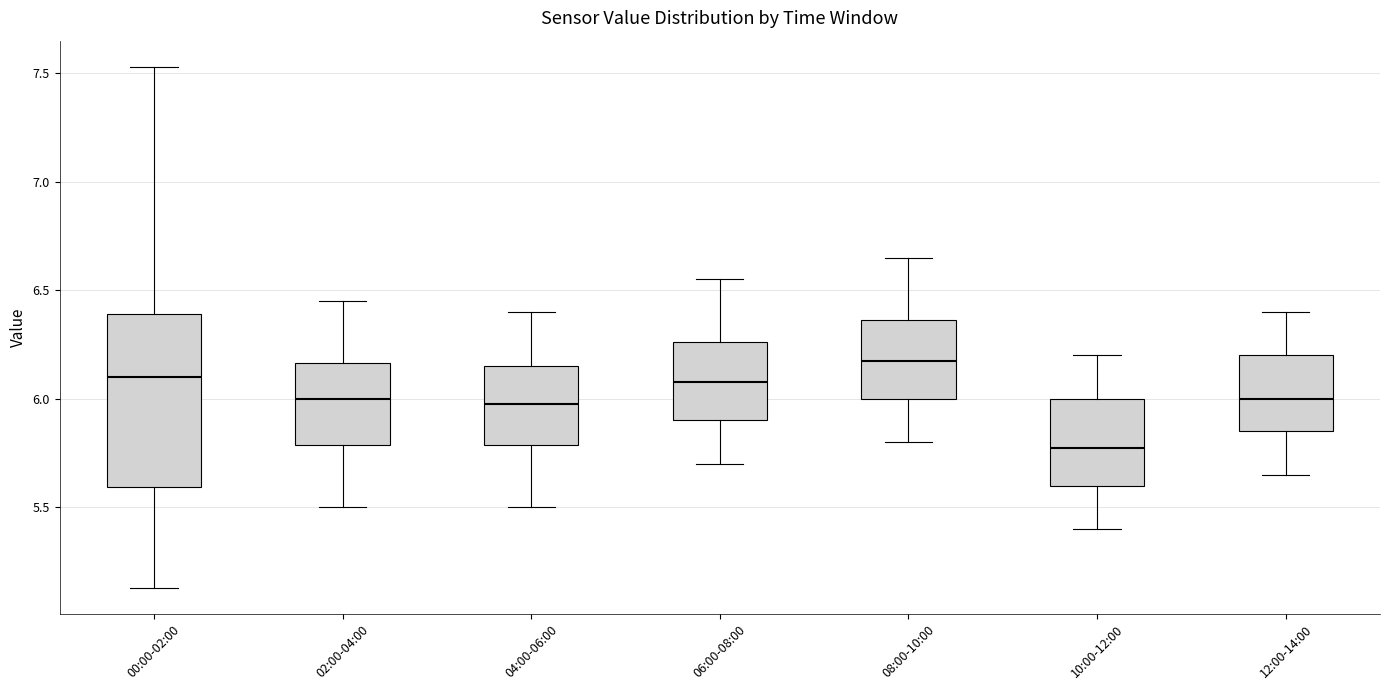

Comparing the boxes themselves (not the whiskers), which one is the tallest?

00:00-02:00